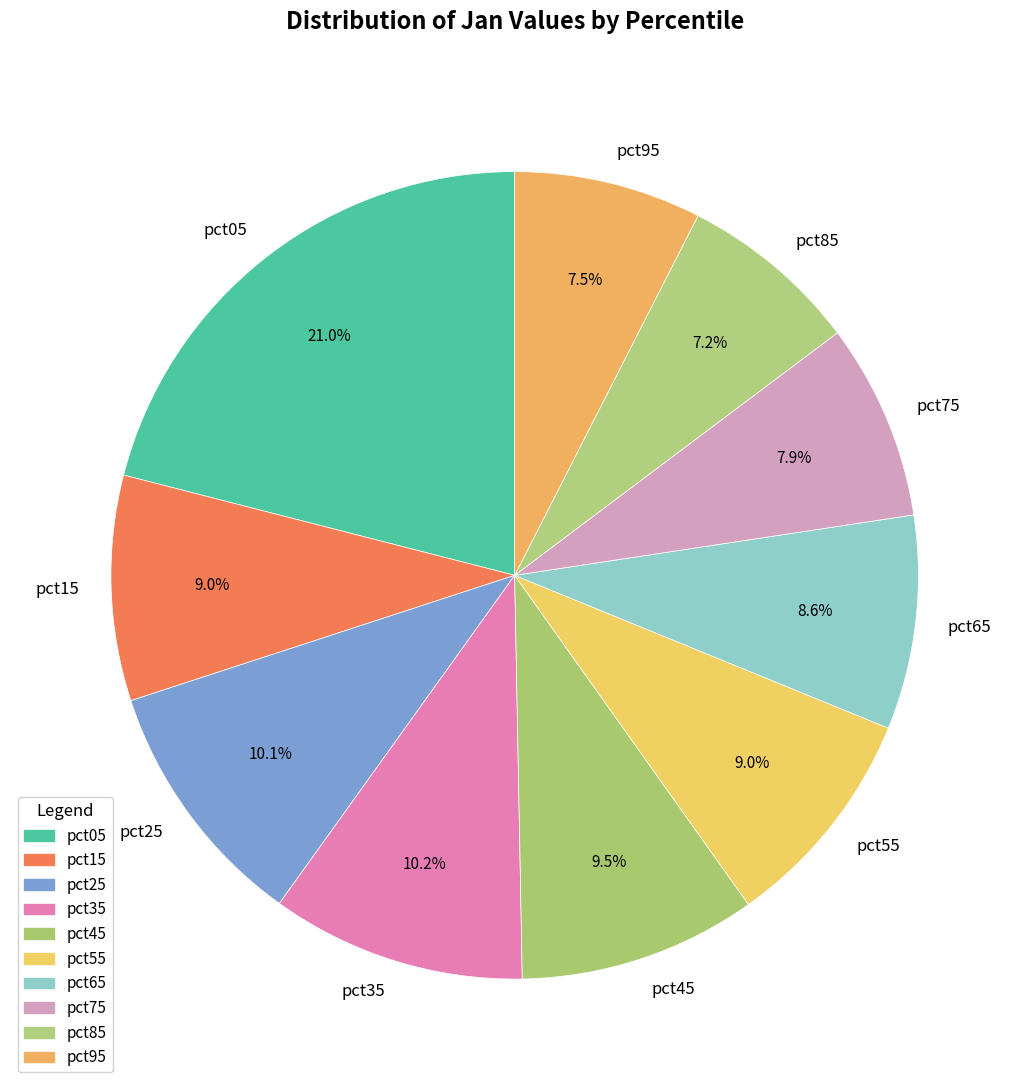

To the nearest percent, what percentage of the pie is pct85?

7%